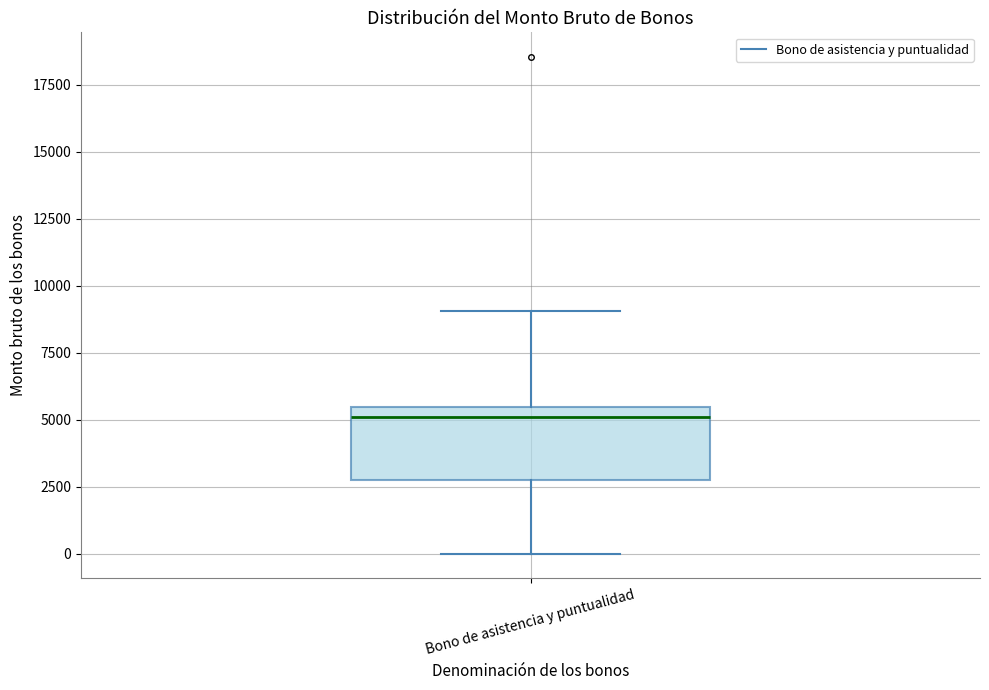

Where is the lower edge of the box for Bono de asistencia y puntualidad on the y-axis? The values are not printed on the chart, so give them approximately, as read against the axis.

3000